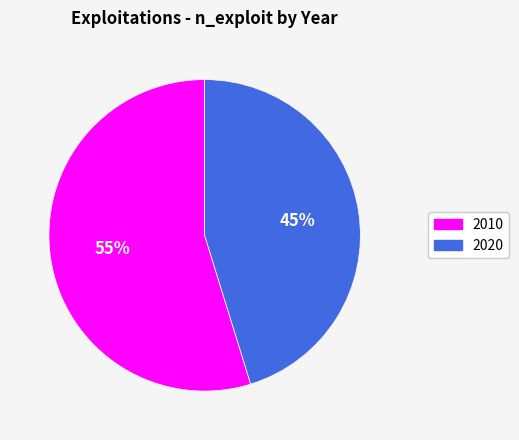

How many segments does this pie chart have?

2